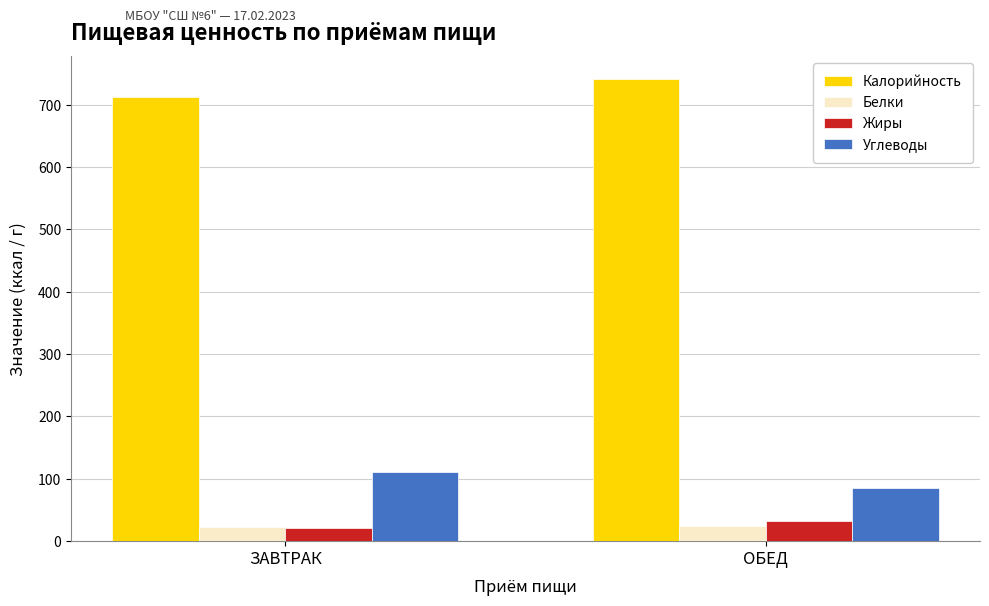

What is the minimum value for Белки?

23.4